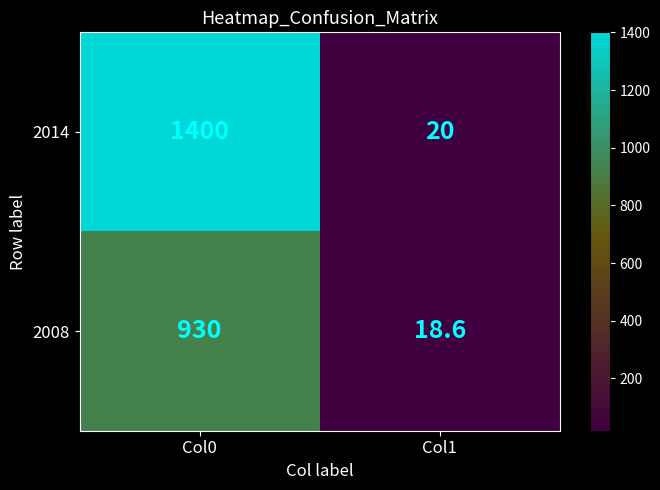

What is the smallest value displayed?

18.6